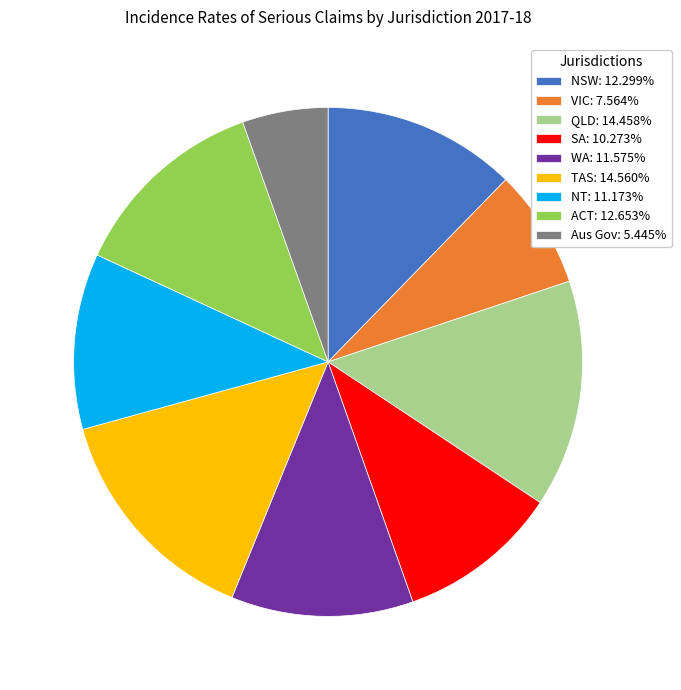

True or false: NT accounts for 11% of the total.

True